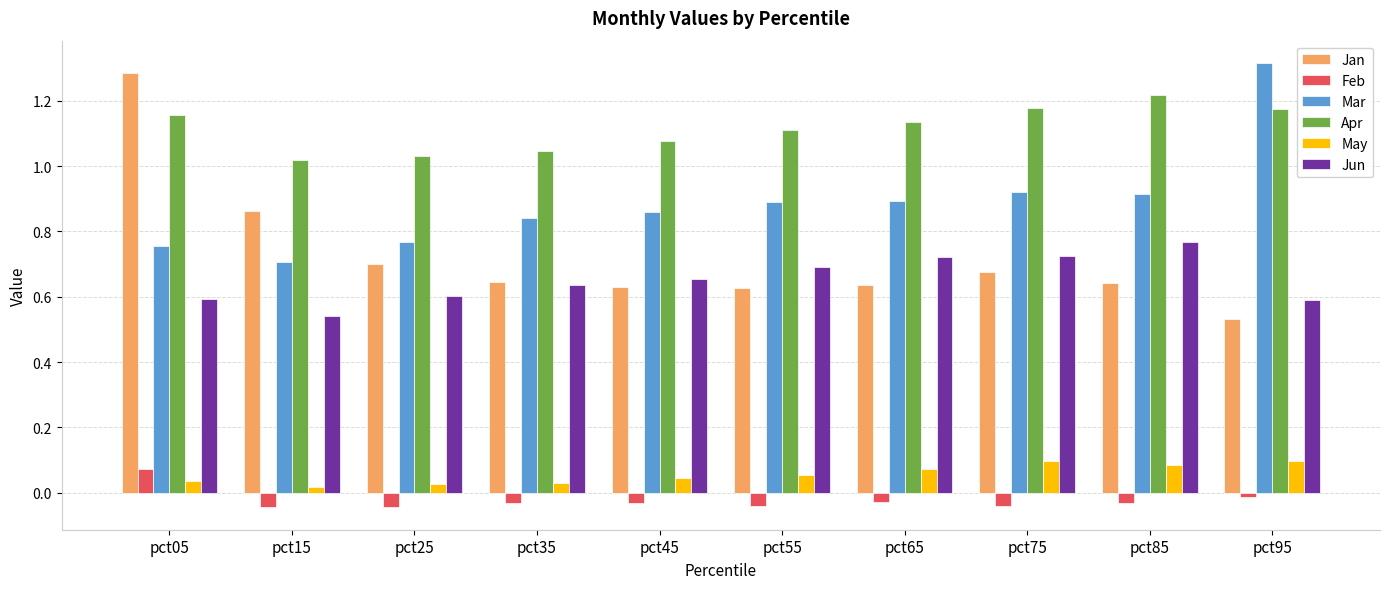

How many Jan values are between 0 and 1?

9